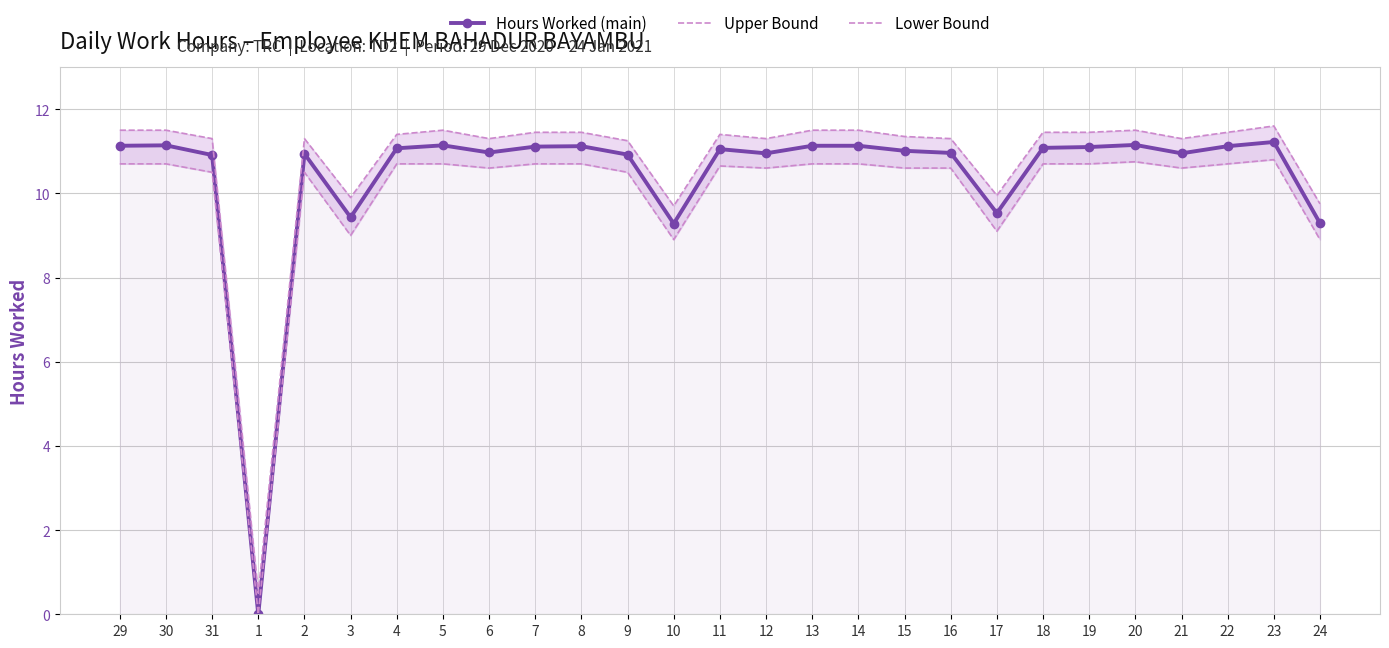

What is the difference between the maximum and minimum values in the Lower Bound series?

10.8